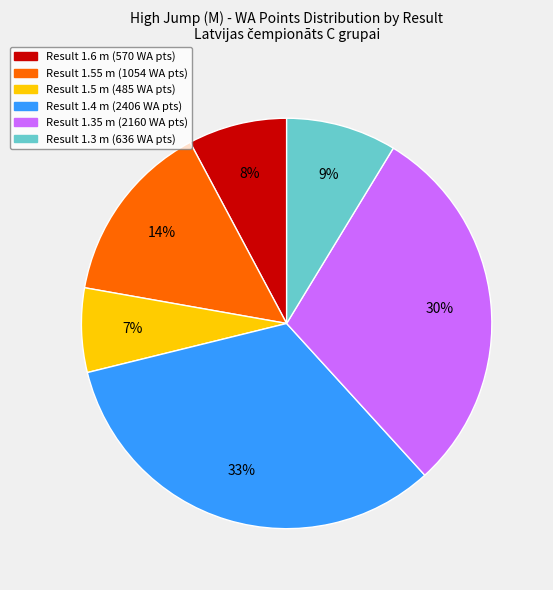

To the nearest percent, what is the difference between the largest and smallest slice percentages?

26%